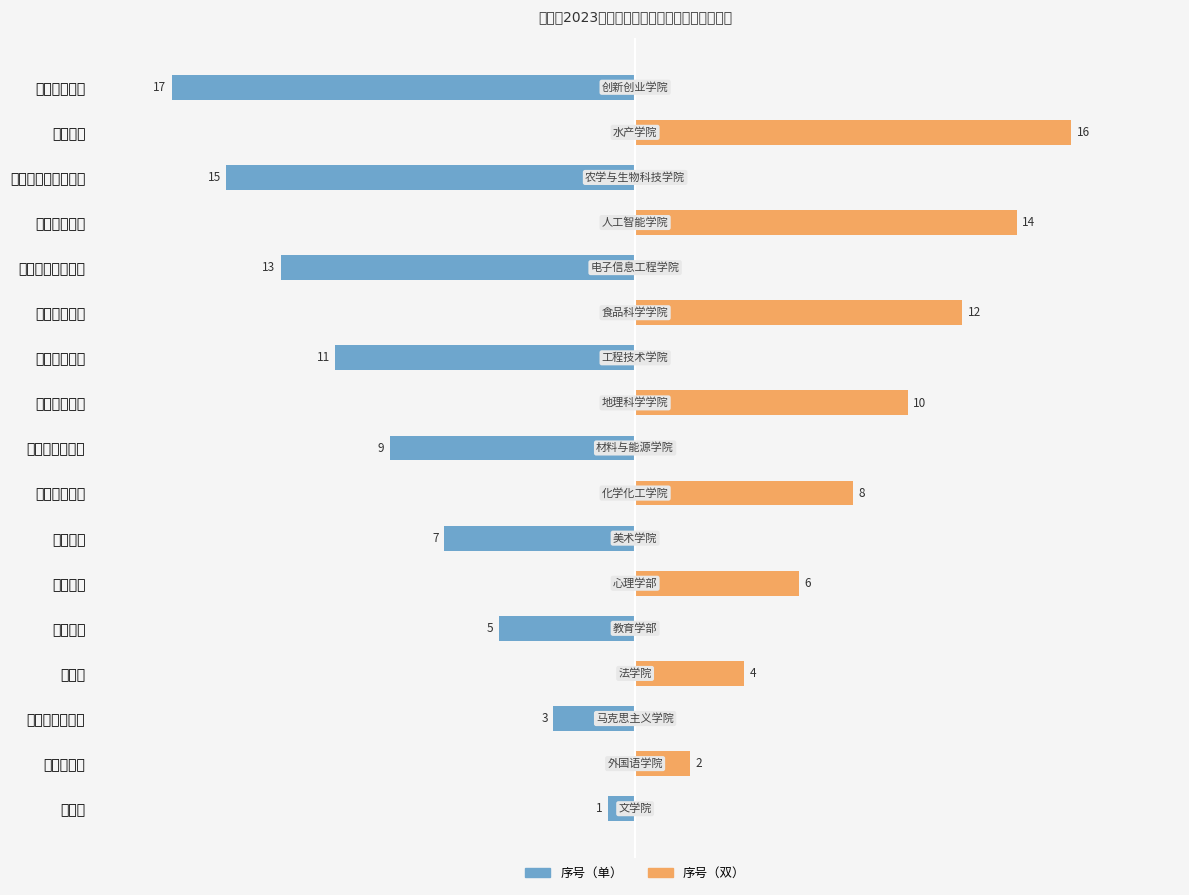

At how many categories does at least one series exceed 3?

7